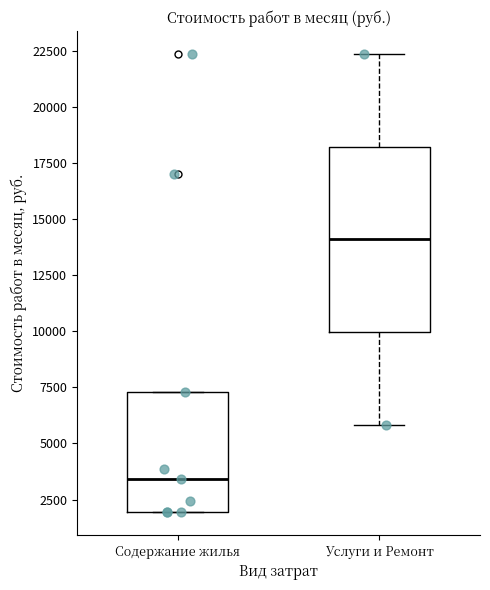

Comparing the boxes themselves (not the whiskers), which one is the tallest?

Услуги и Ремонт